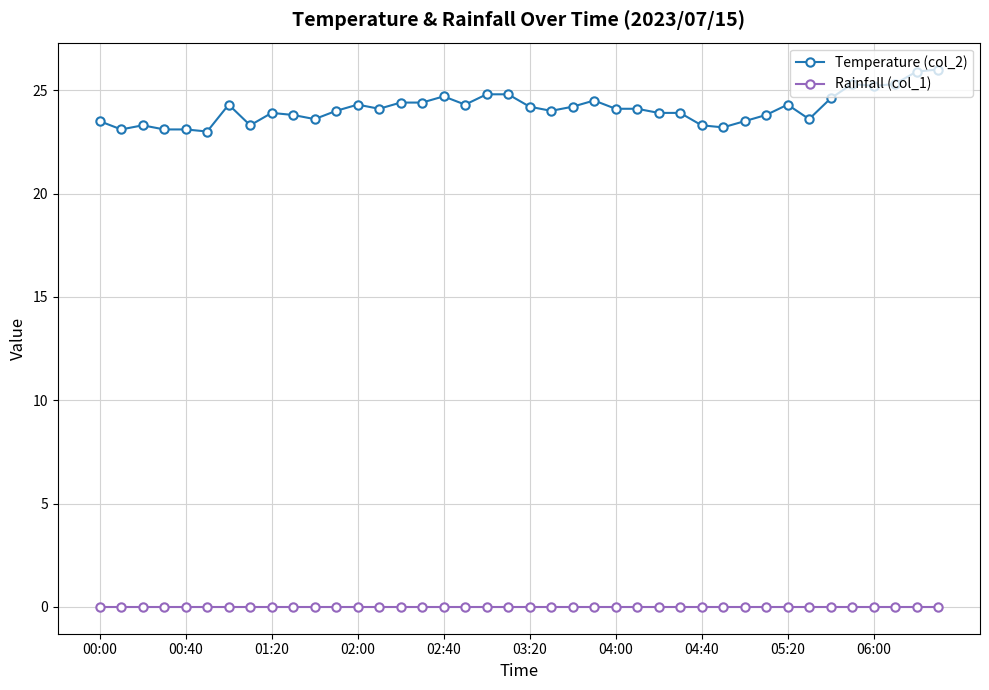

List the series in order of their overall mean, lowest first.

Rainfall (col_1), Temperature (col_2)